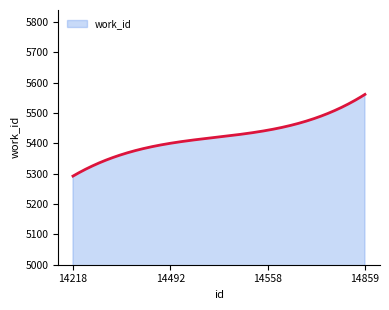

What is the maximum value shown in the chart?

5561.0